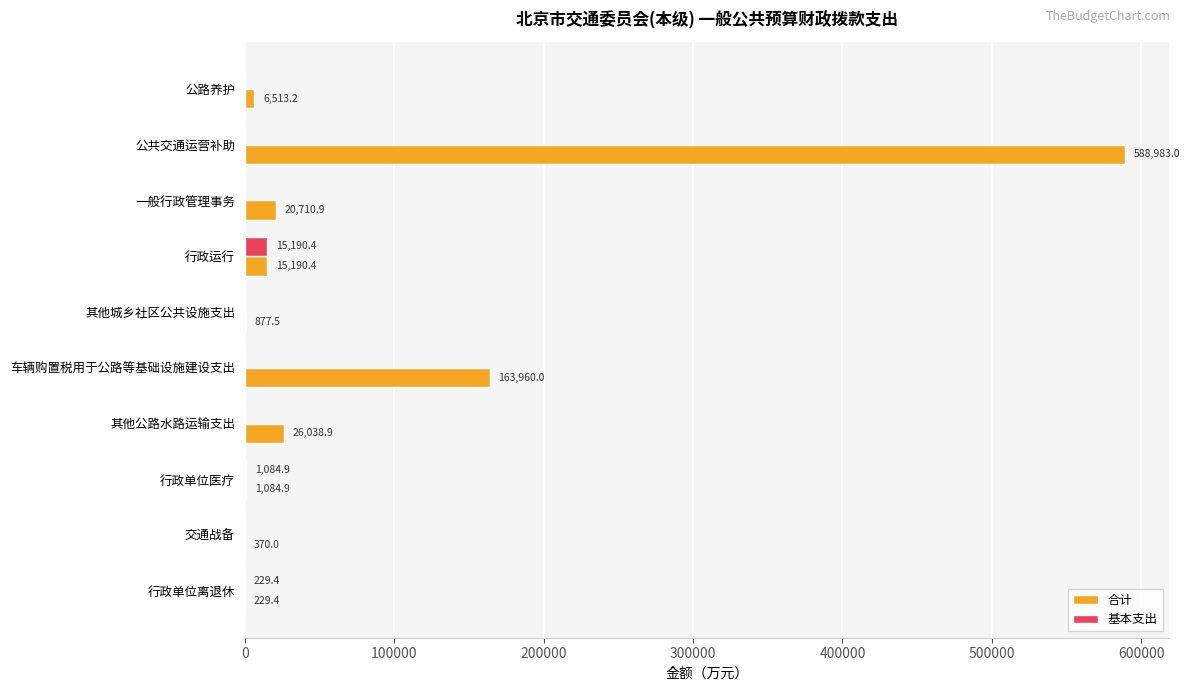

The 基本支出 series shows 1084.9 at 行政单位医疗. True or false?

True